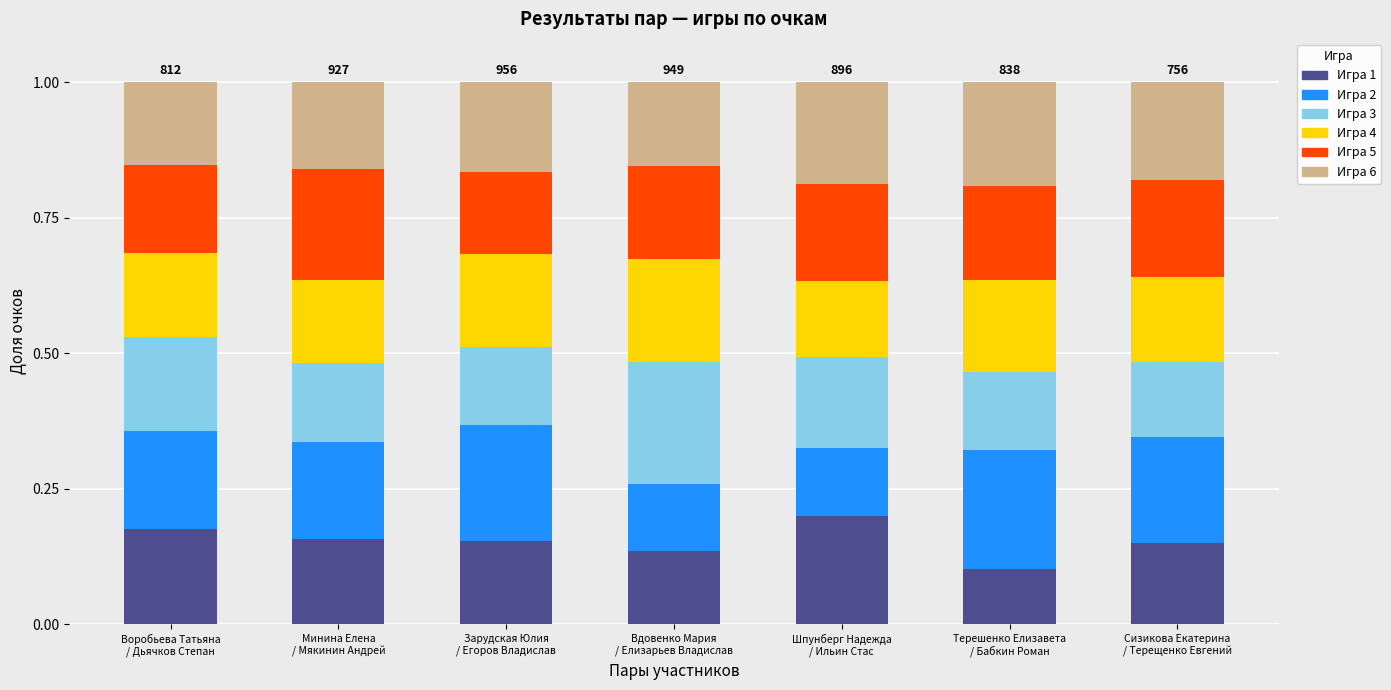

What is the sum of all Игра 1 values?

1.1